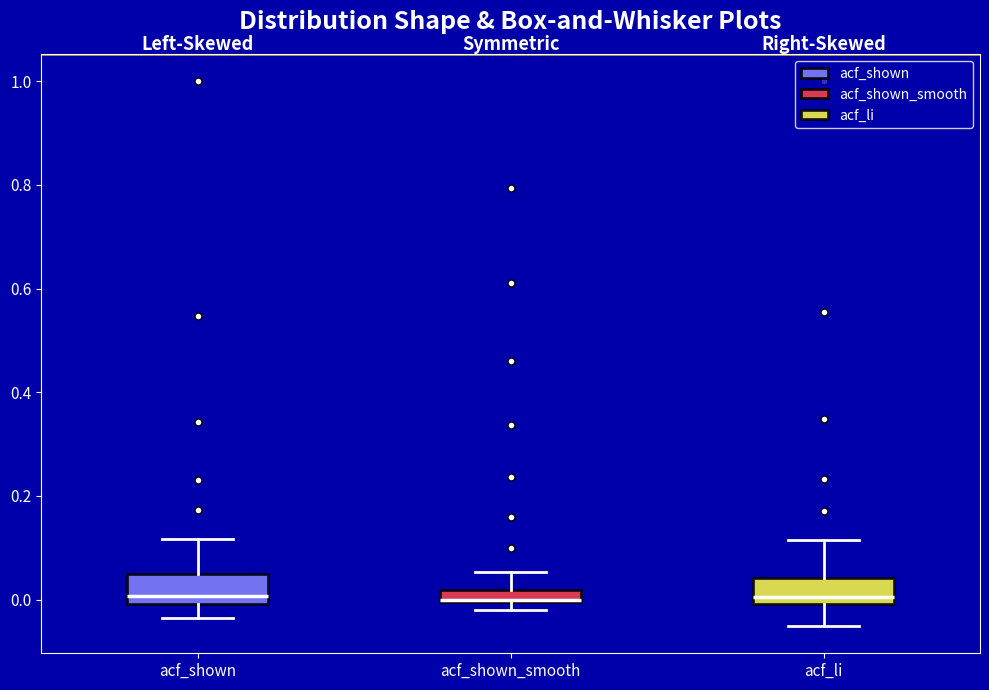

Where does the upper whisker of the box for acf_li end on the y-axis? The values are not printed on the chart, so give them approximately, as read against the axis.

0.12